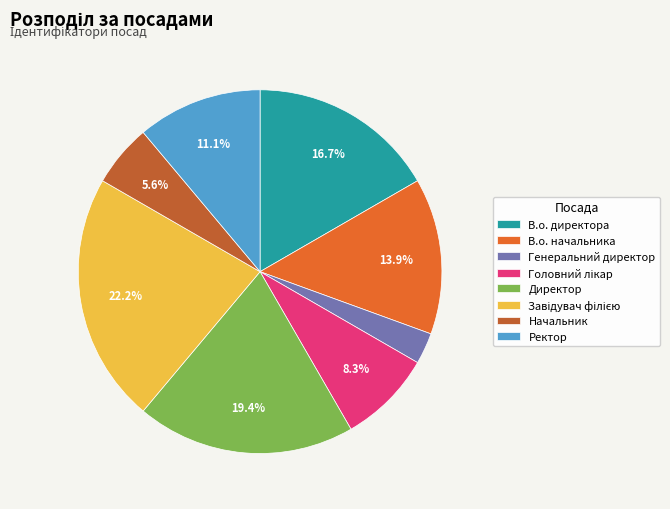

How many segments does this pie chart have?

8